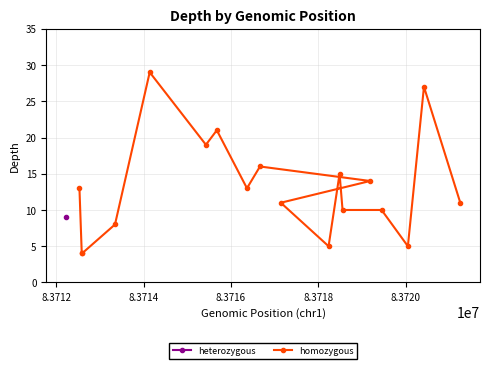

What is the minimum value shown in the chart?

4